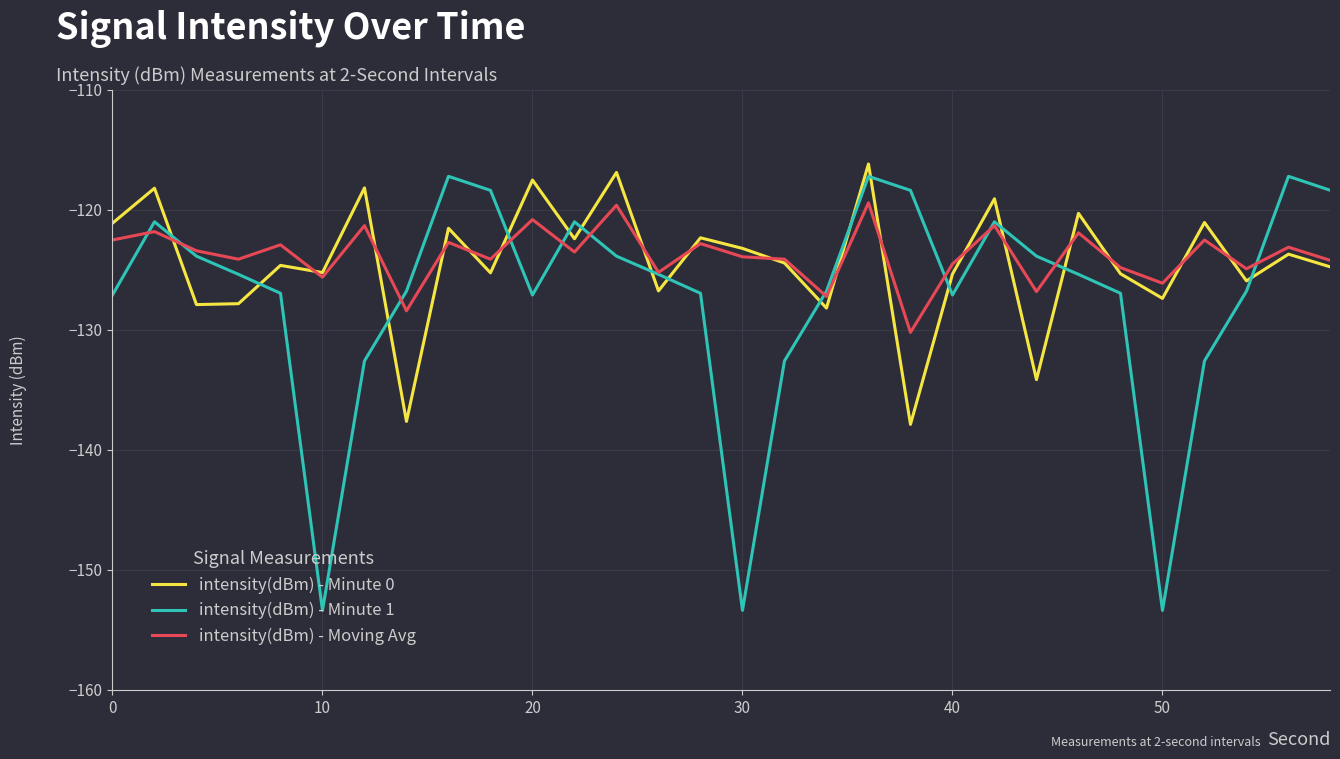

What is the smallest value displayed?

-153.4